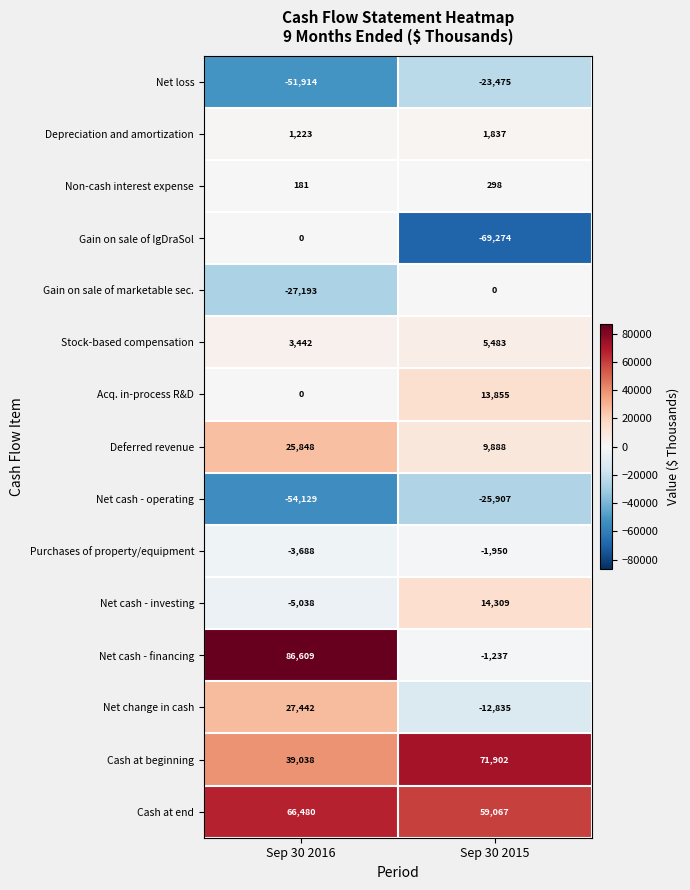

Reading right to left, what are all the values shown in this chart?

Net loss: Sep 30 2015=-23475	Sep 30 2016=-51914
Depreciation and amortization: Sep 30 2015=1837	Sep 30 2016=1223
Non-cash interest expense: Sep 30 2015=298	Sep 30 2016=181
Gain on sale of IgDraSol: Sep 30 2015=-69274	Sep 30 2016=0
Gain on sale of marketable sec.: Sep 30 2015=0	Sep 30 2016=-27193
Stock-based compensation: Sep 30 2015=5483	Sep 30 2016=3442
Acq. in-process R&D: Sep 30 2015=13855	Sep 30 2016=0
Deferred revenue: Sep 30 2015=9888	Sep 30 2016=25848
Net cash - operating: Sep 30 2015=-25907	Sep 30 2016=-54129
Purchases of property/equipment: Sep 30 2015=-1950	Sep 30 2016=-3688
Net cash - investing: Sep 30 2015=14309	Sep 30 2016=-5038
Net cash - financing: Sep 30 2015=-1237	Sep 30 2016=86609
Net change in cash: Sep 30 2015=-12835	Sep 30 2016=27442
Cash at beginning: Sep 30 2015=71902	Sep 30 2016=39038
Cash at end: Sep 30 2015=59067	Sep 30 2016=66480